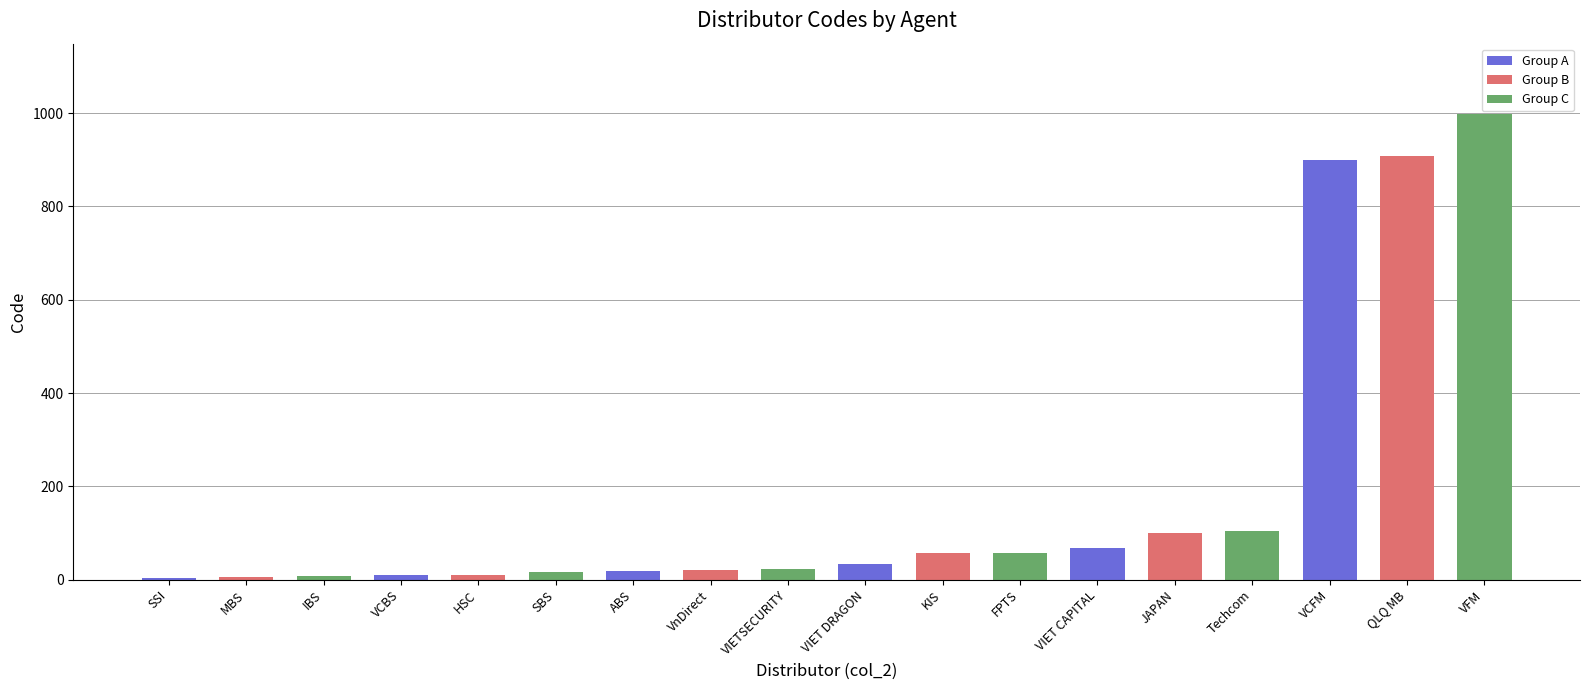

What is the difference between the values at VCFM and KIS?

843